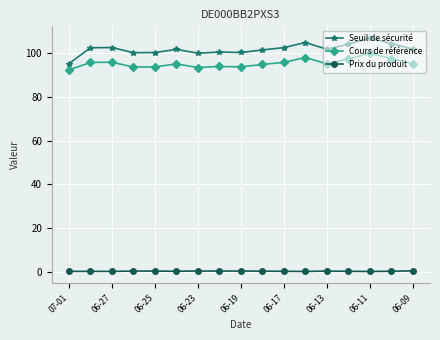

Count the number of data series in this chart.

3